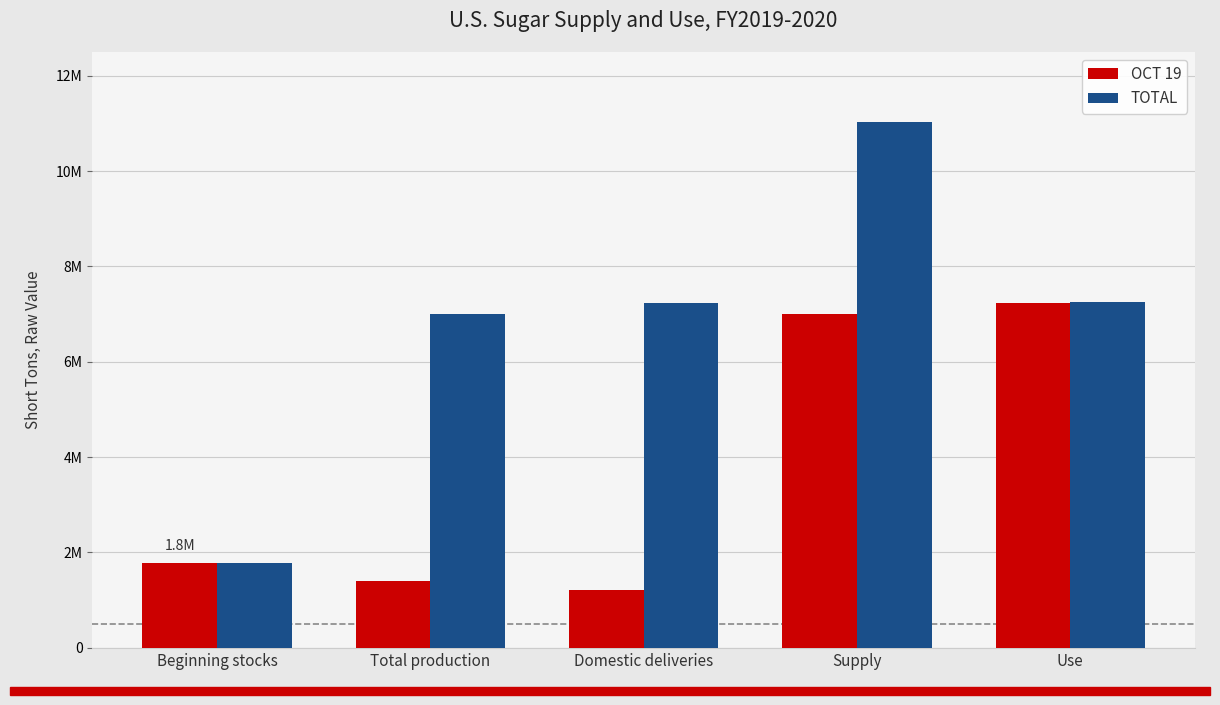

Reading right to left, list all the values displayed in this chart.

OCT 19: 7235644	6992122	1203389	1395603	1782548
TOTAL: 7248270	11038856	7235644	6992122	1782548